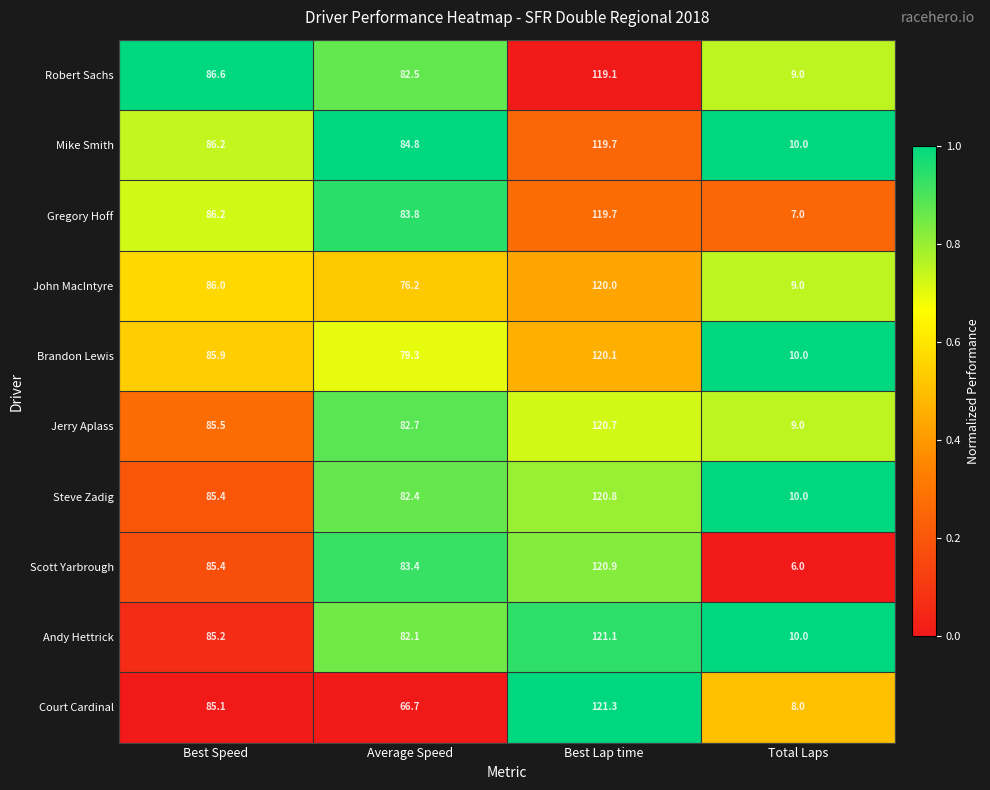

Which series has the largest range (max minus min)?

Scott Yarbrough